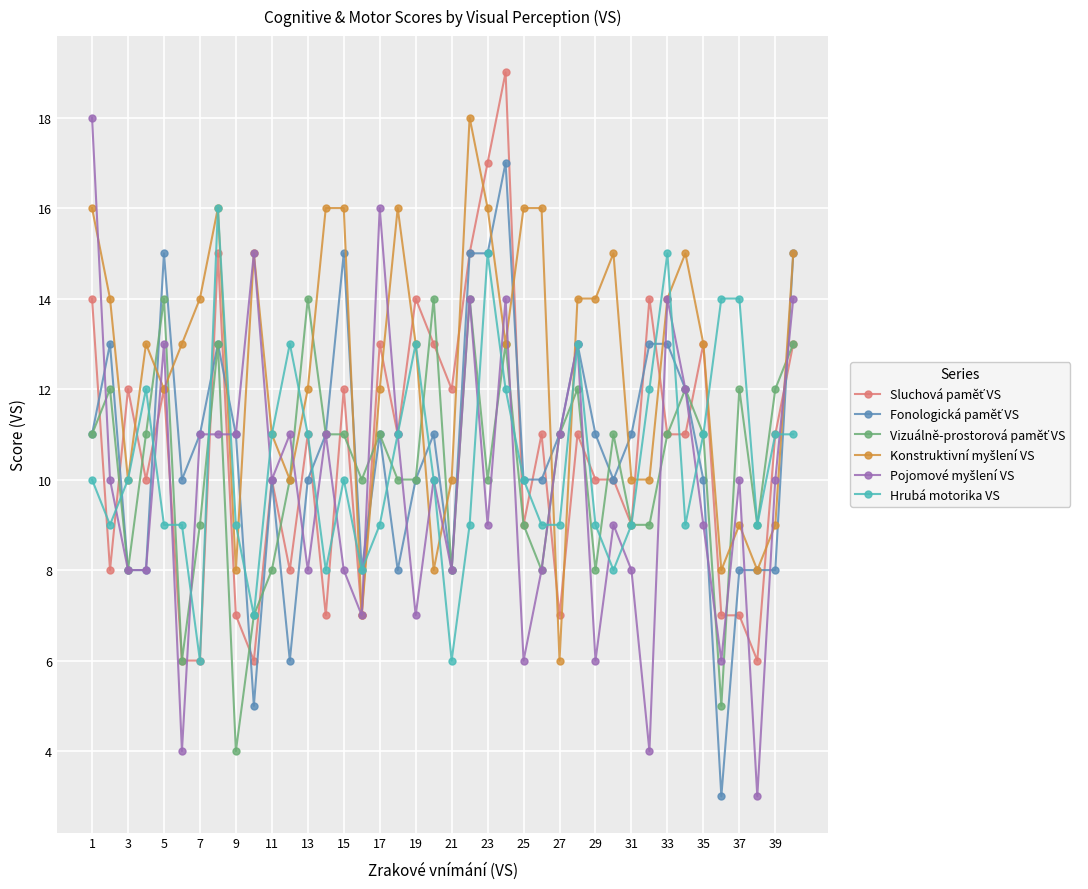

True or false: Hrubá motorika VS has more than 2 interior local peaks.

True